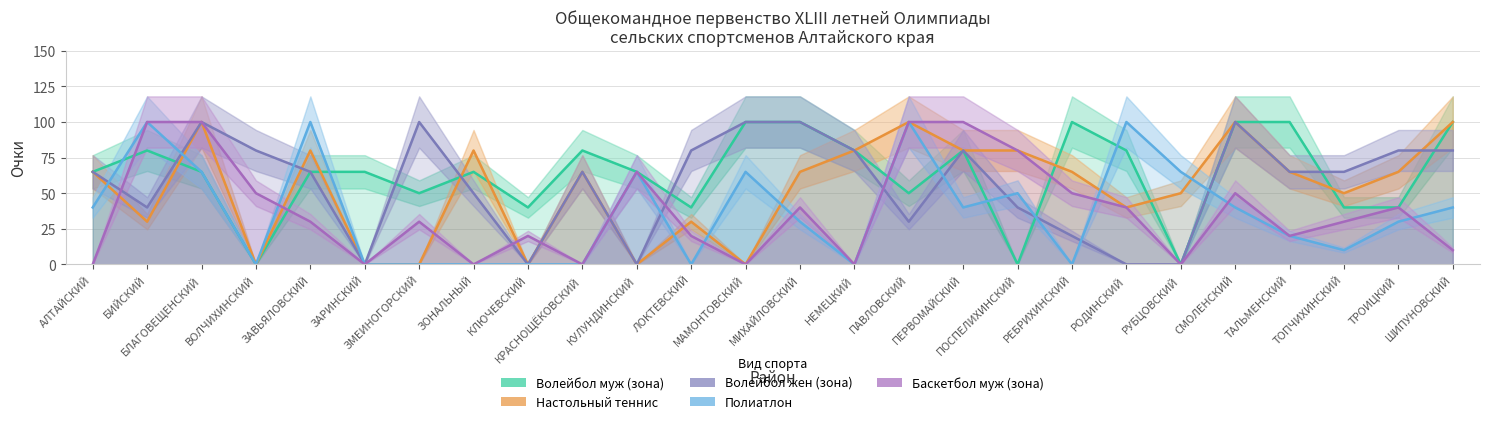

Which series has the widest spread of values?

Волейбол муж (зона)